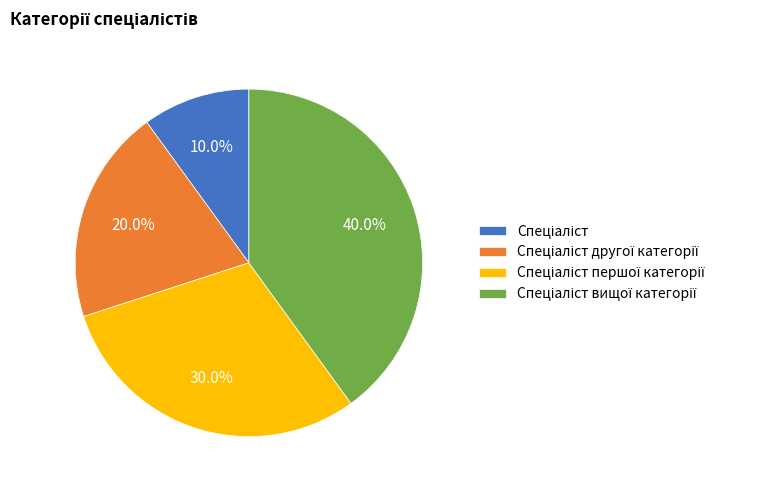

Is there any slice that represents more than half of the pie?

No